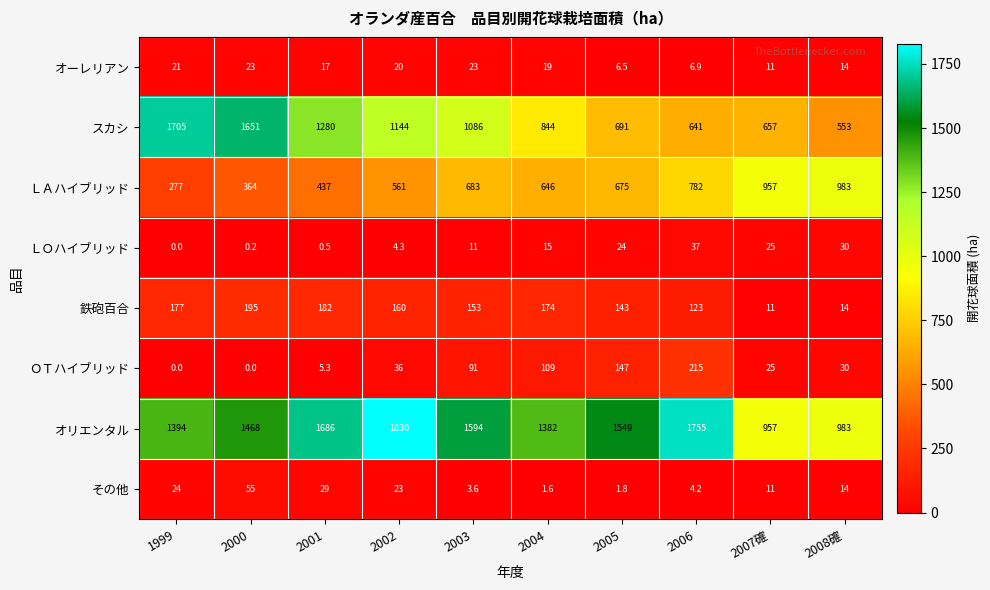

True or false: その他 has a value of 7.5 at 2006.

False